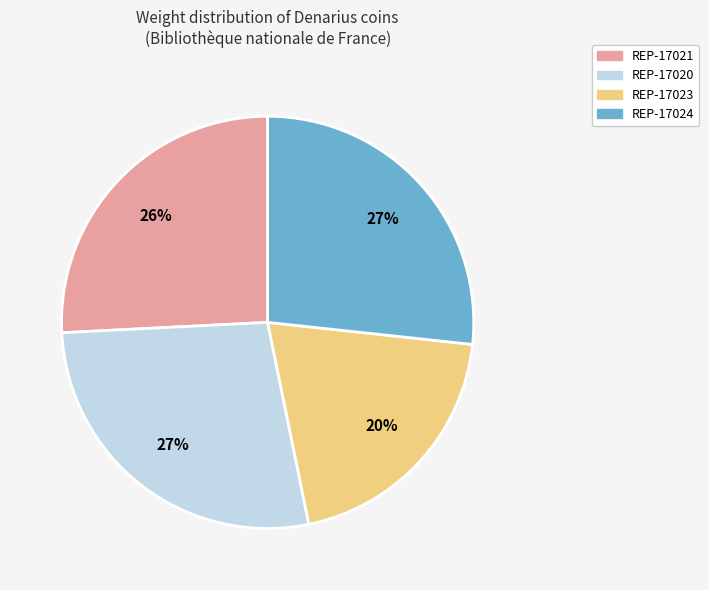

Which category has the smallest portion of the pie?

REP-17023